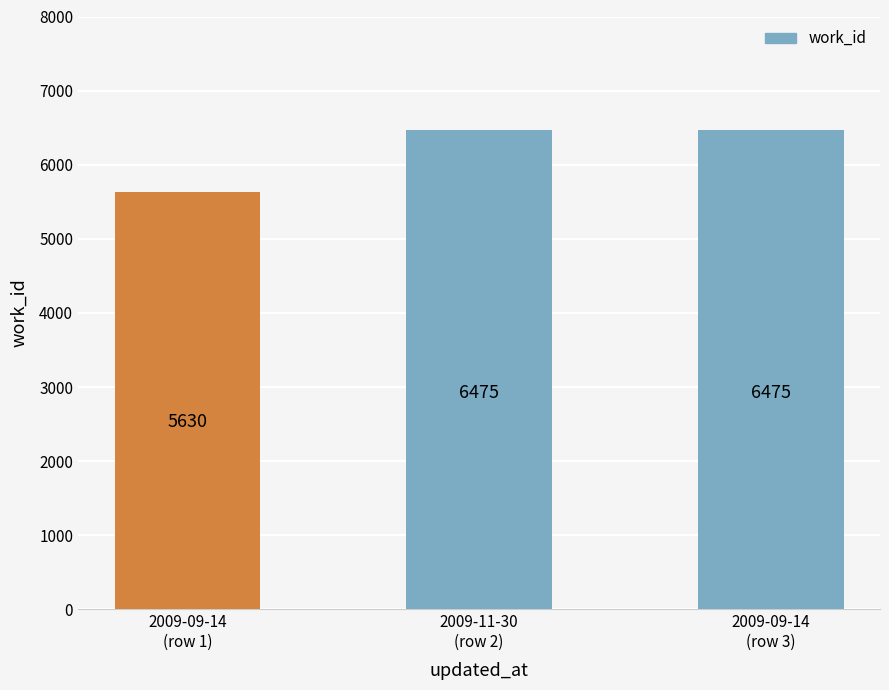

What is the average value?

6193